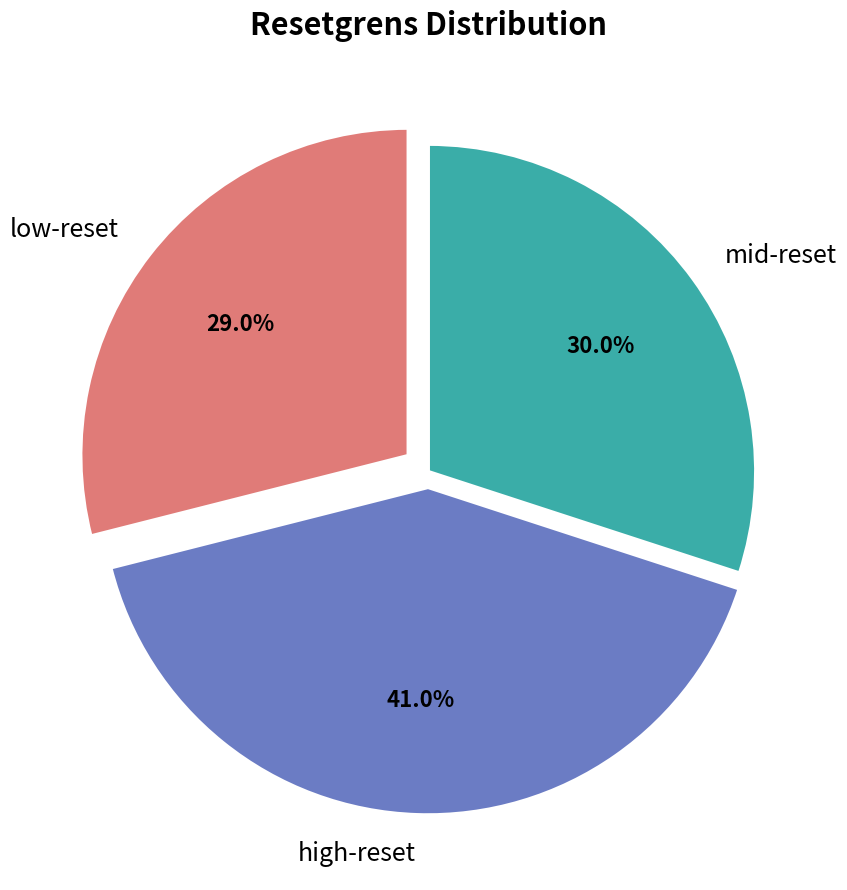

Combined, what portion of the pie is low-reset and high-reset?

70.0%